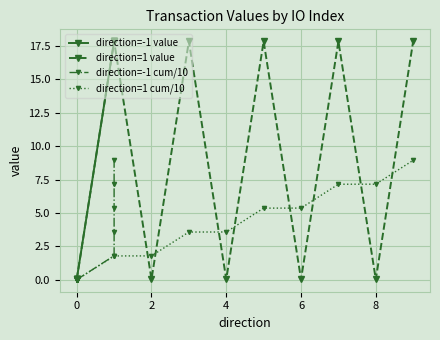

Is it true that direction=1 cum/10 equals 8.4 at 6?

False